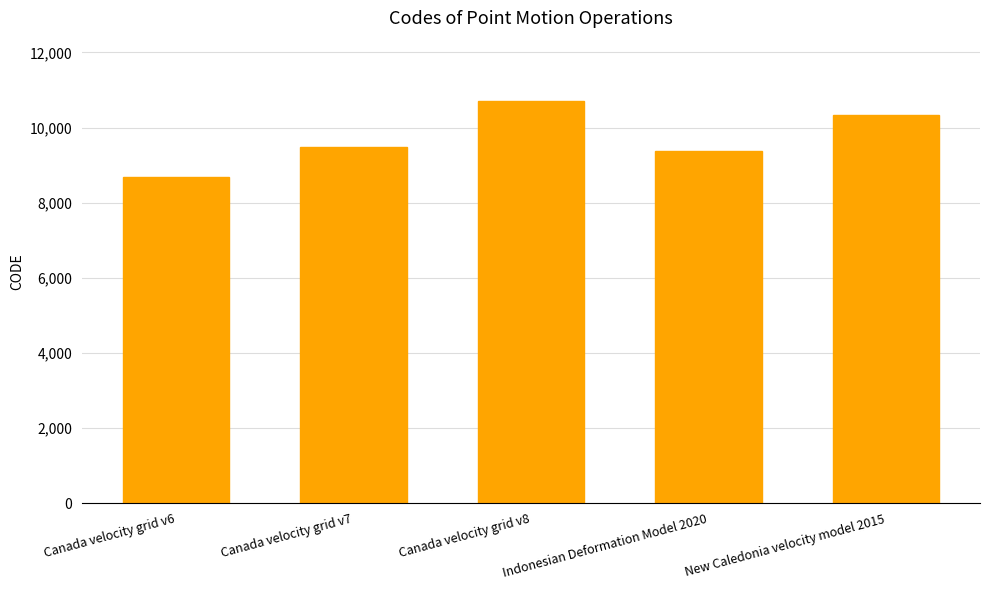

The value at Canada velocity grid v7 is 14389. True or false?

False